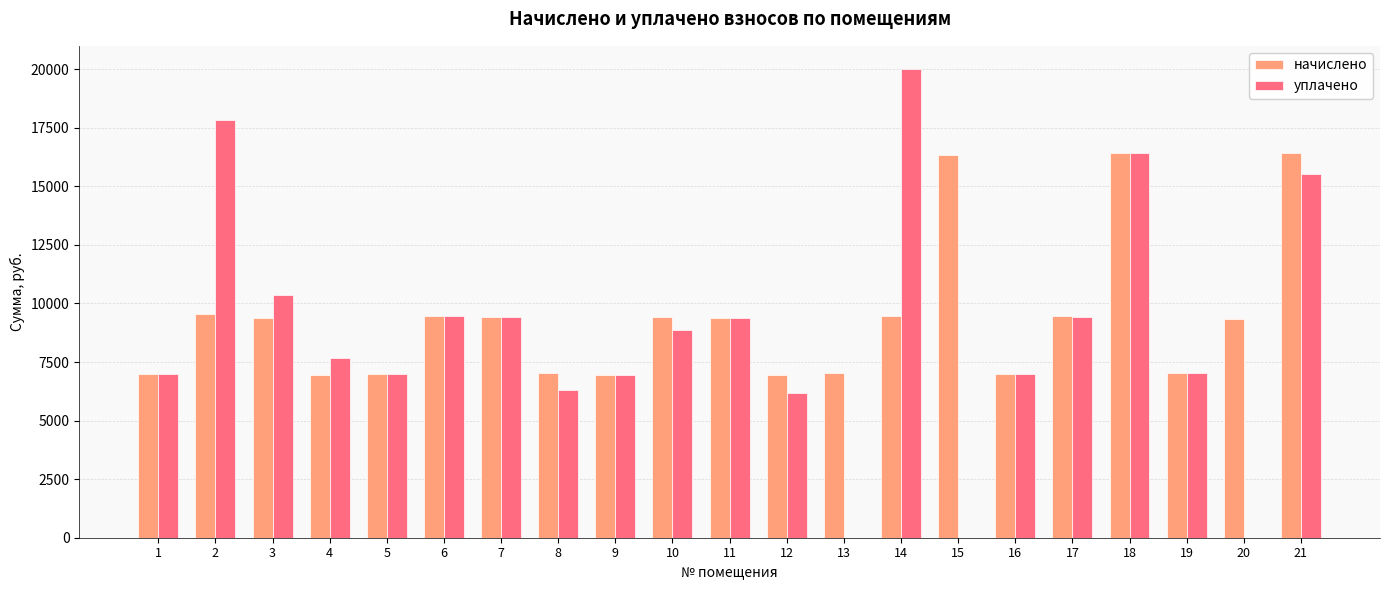

What is the total value across all series at 8?

13334.6